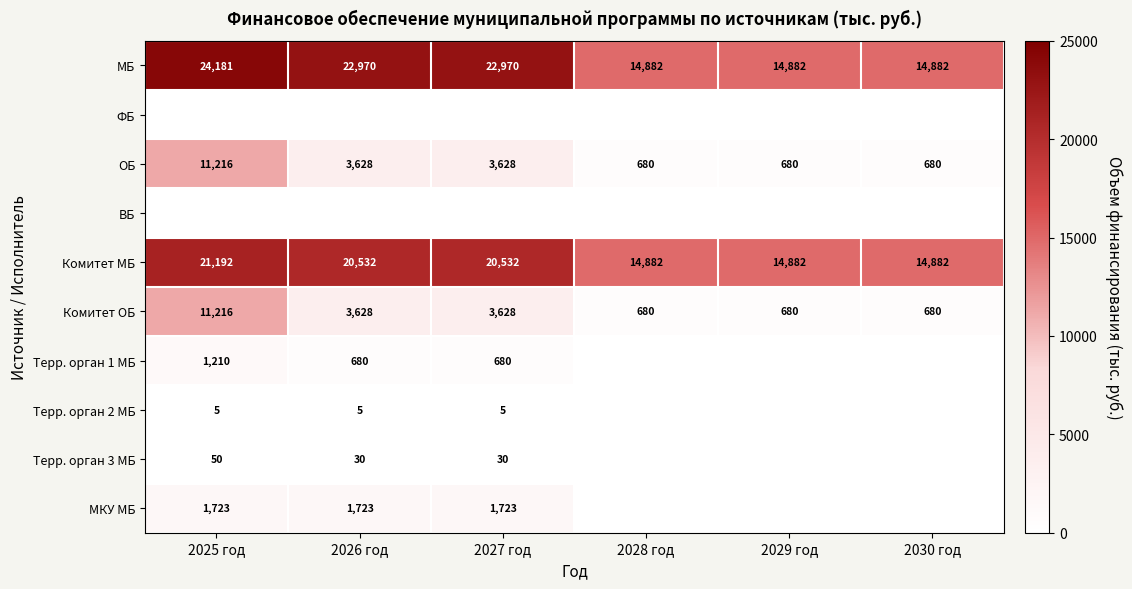

Where does the ОБ series first go above 3628?

2025 год